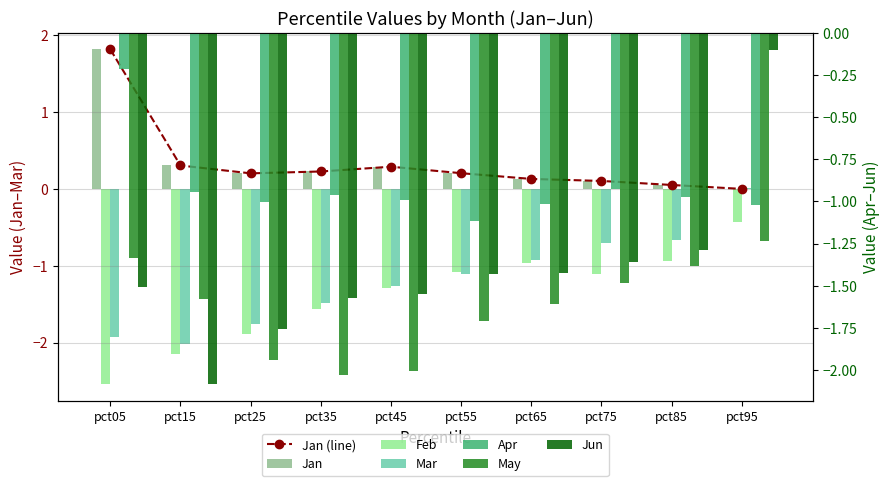

What is the sum of the Jan values at pct05 and pct35?

2.0